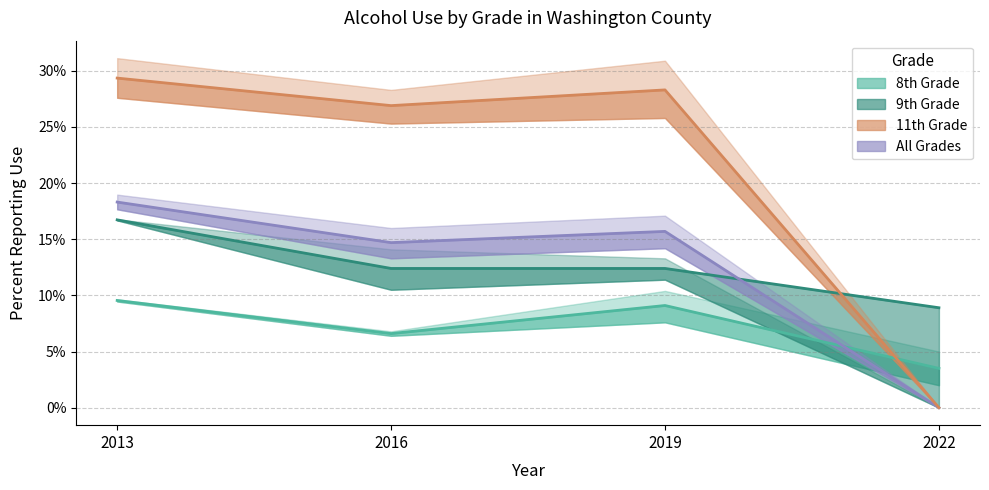

Between 2013 and 2022, which is larger?

2013